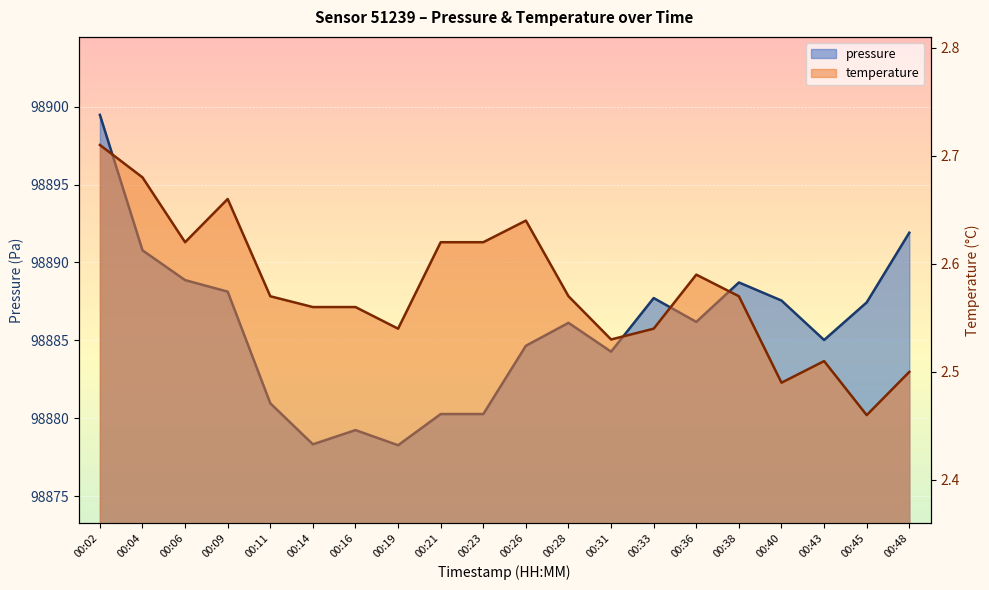

What is the difference between the highest and lowest values at 00:23?

98877.7